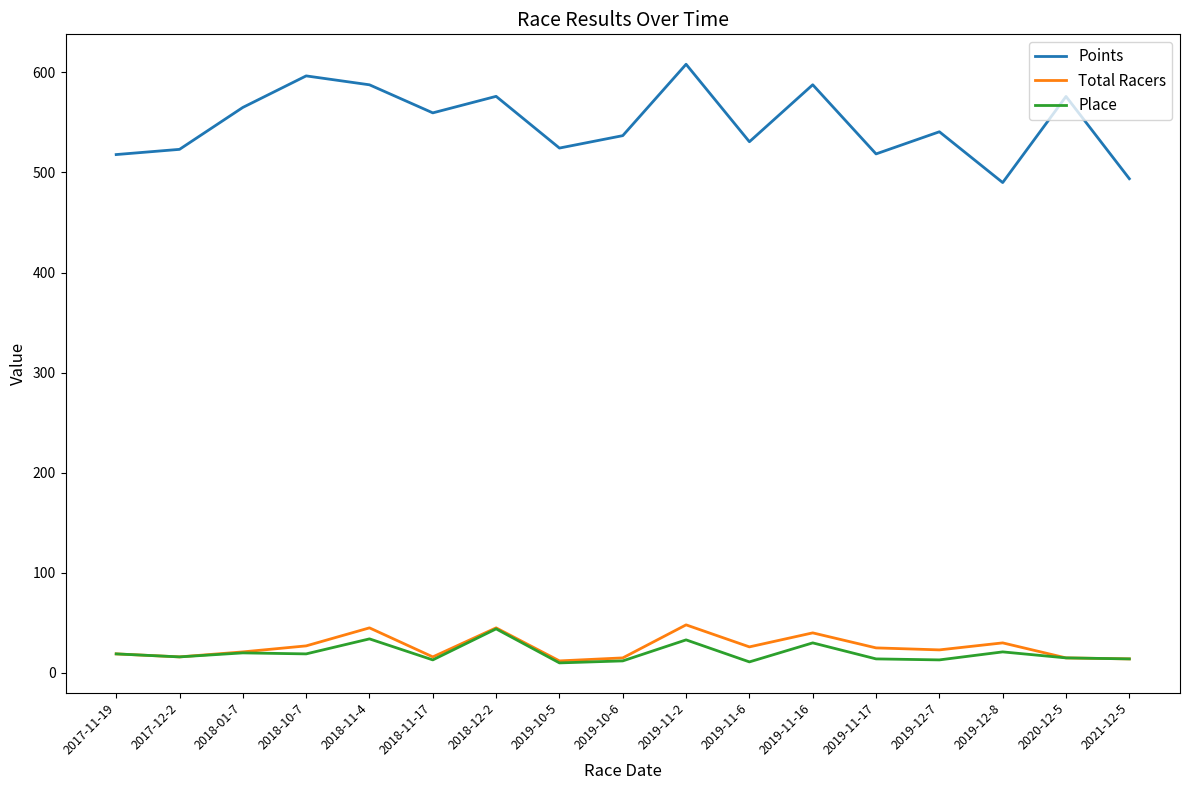

What is the difference between the highest and lowest values at 2019-10-5?

514.3